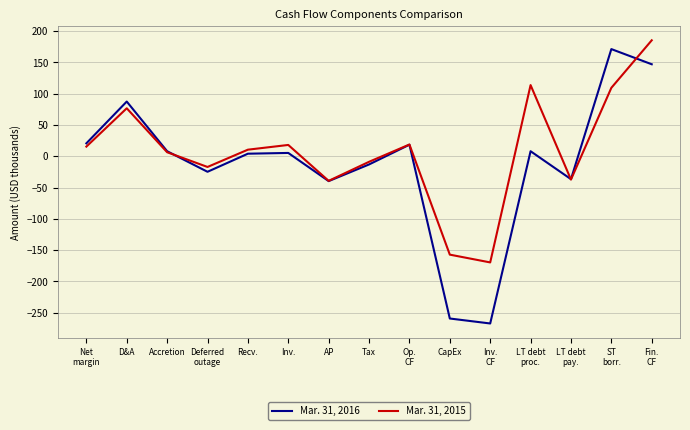

The value of Mar. 31, 2015 at Recv. is 10.5. True or false?

True